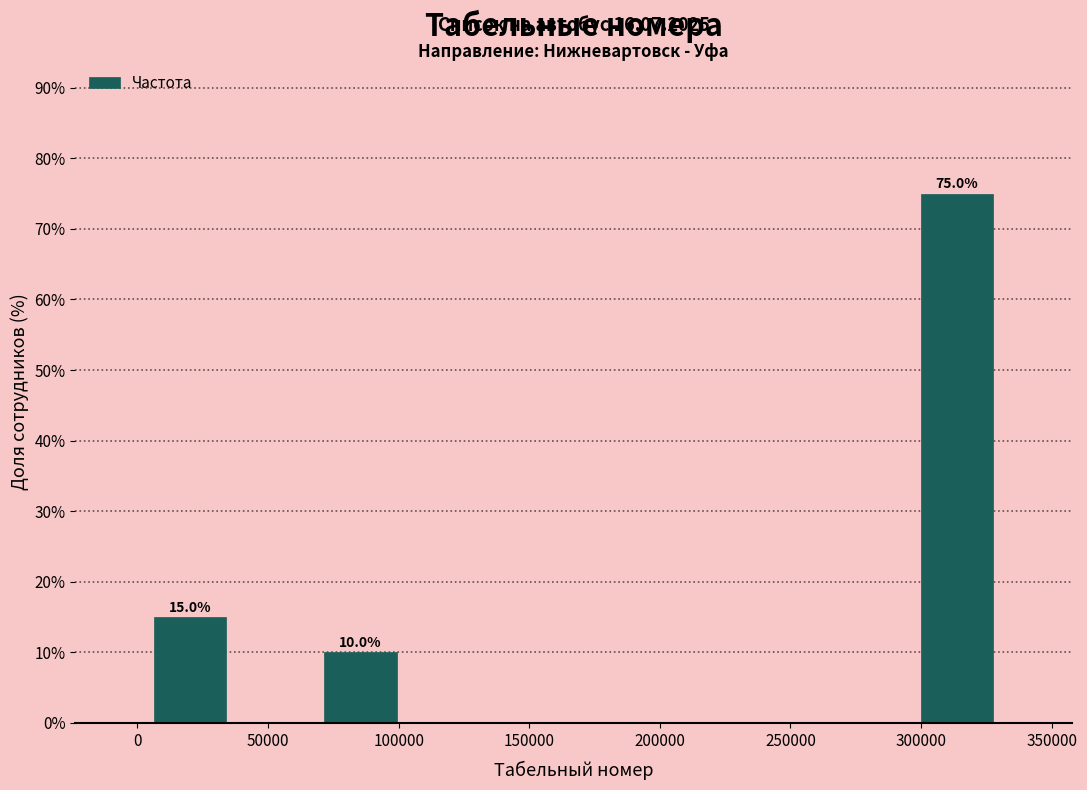

Which range on the x-axis has the tallest bar?

295000 to 330000